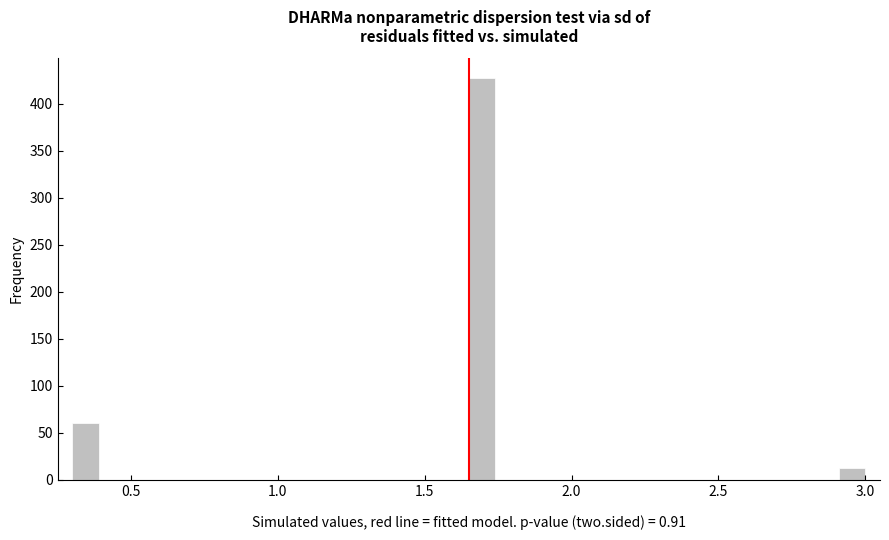

Read against the x-axis, roughly where is the centre of the tallest bar?

1.70